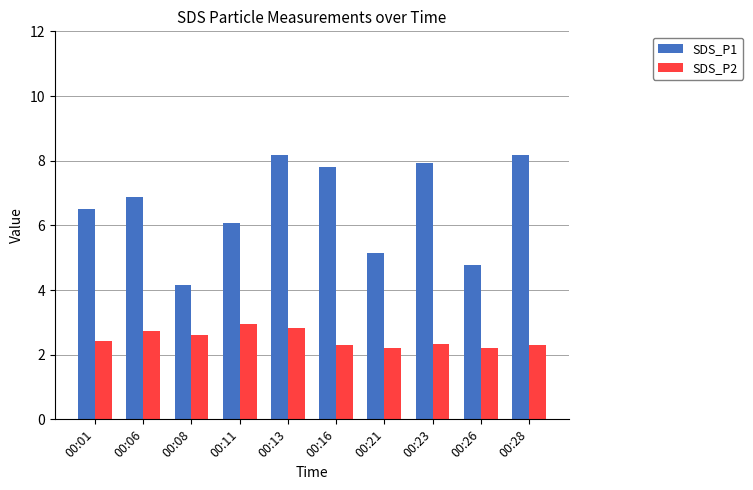

List the series in order of their peak value, highest first.

SDS_P1, SDS_P2